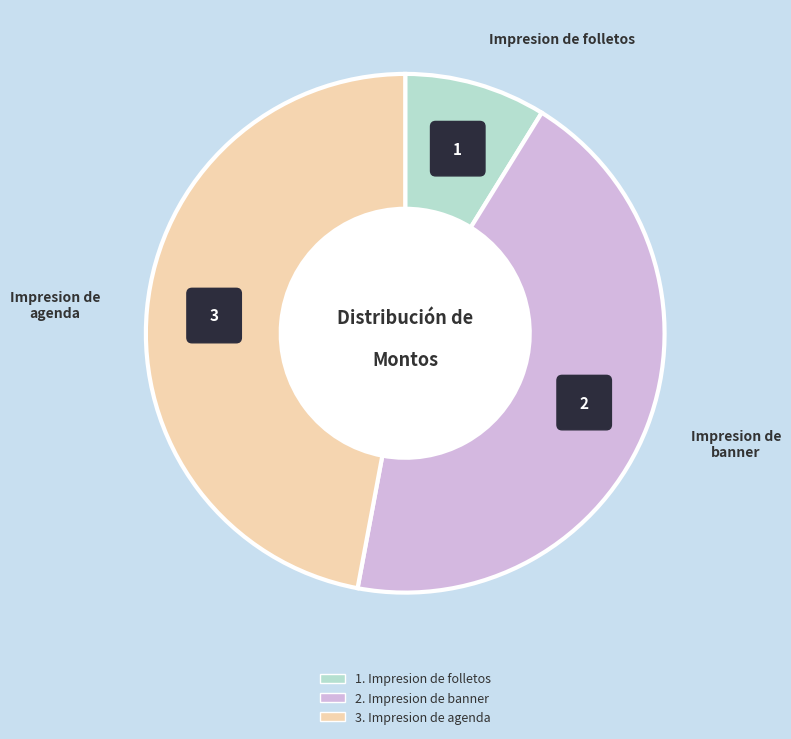

To the nearest percent, what is the difference between the Impresion de banner and Impresion de folletos slice percentages?

35%